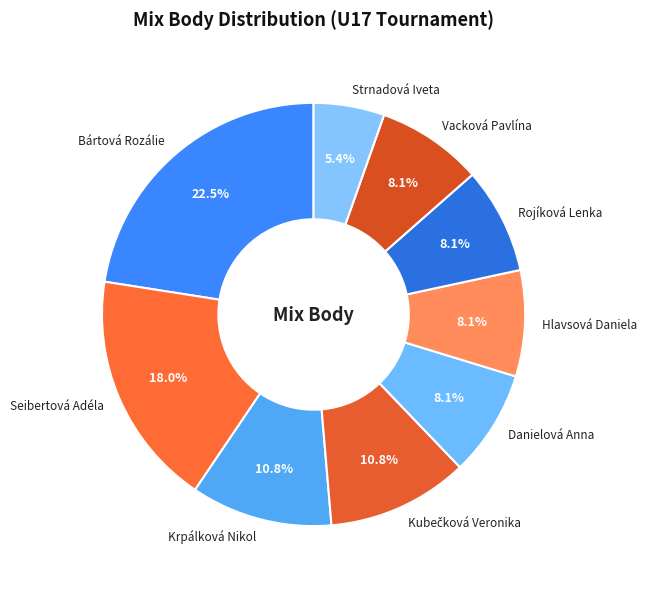

Approximately how many times larger is the value at Bártová Rozálie compared to Rojíková Lenka?

2.8